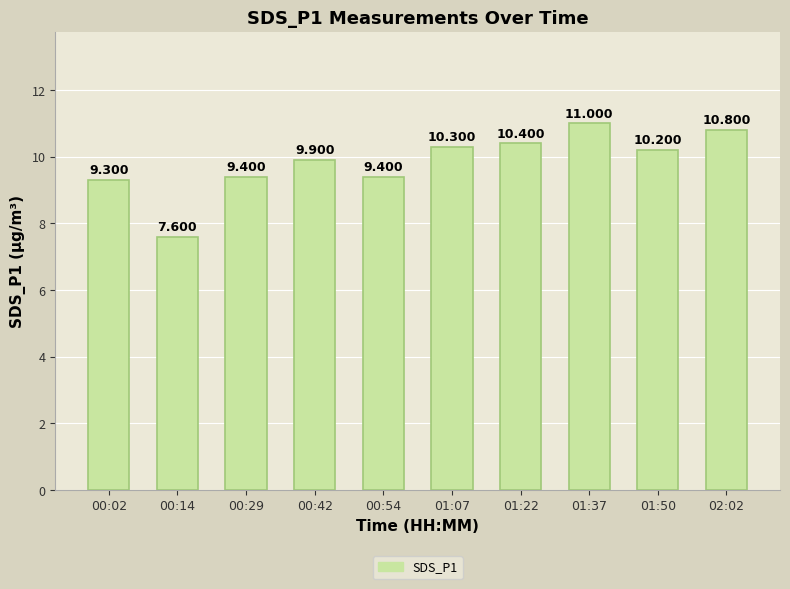

What is the ratio of the value at 01:07 to the value at 00:42?

1.0